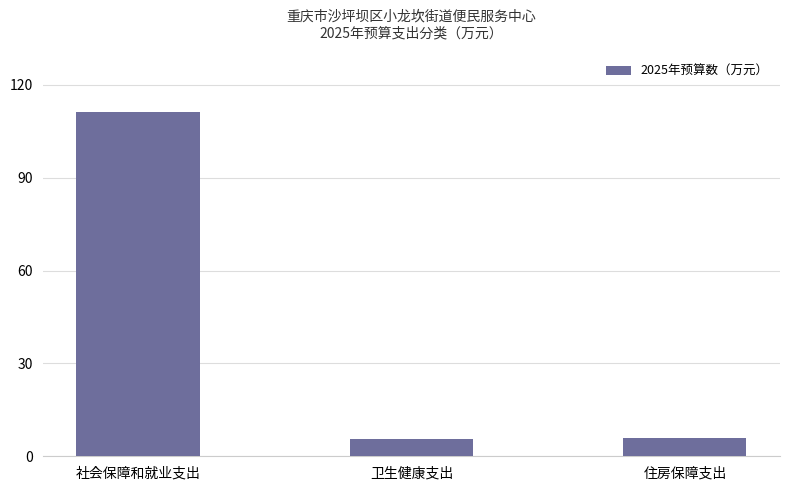

Count the number of categories in the chart.

3